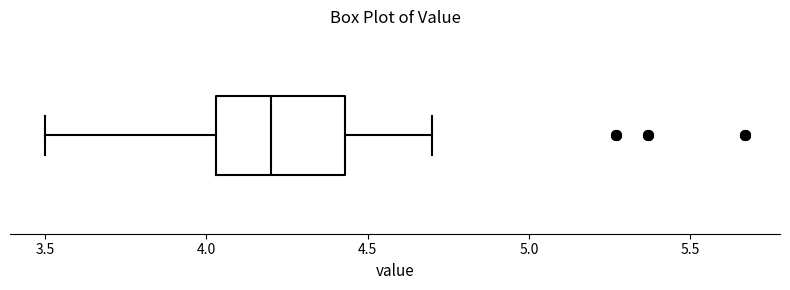

Where is the left edge of the box on the x-axis? The values are not printed on the chart, so give them approximately, as read against the axis.

4.05